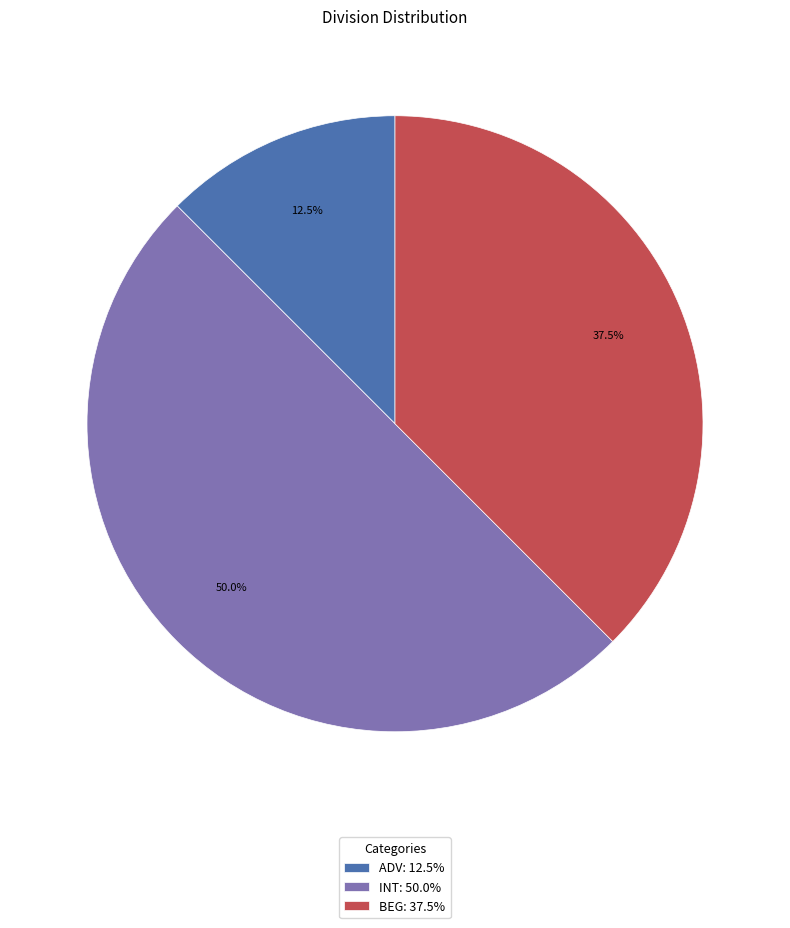

To the nearest percent, what is the average slice percentage?

33%